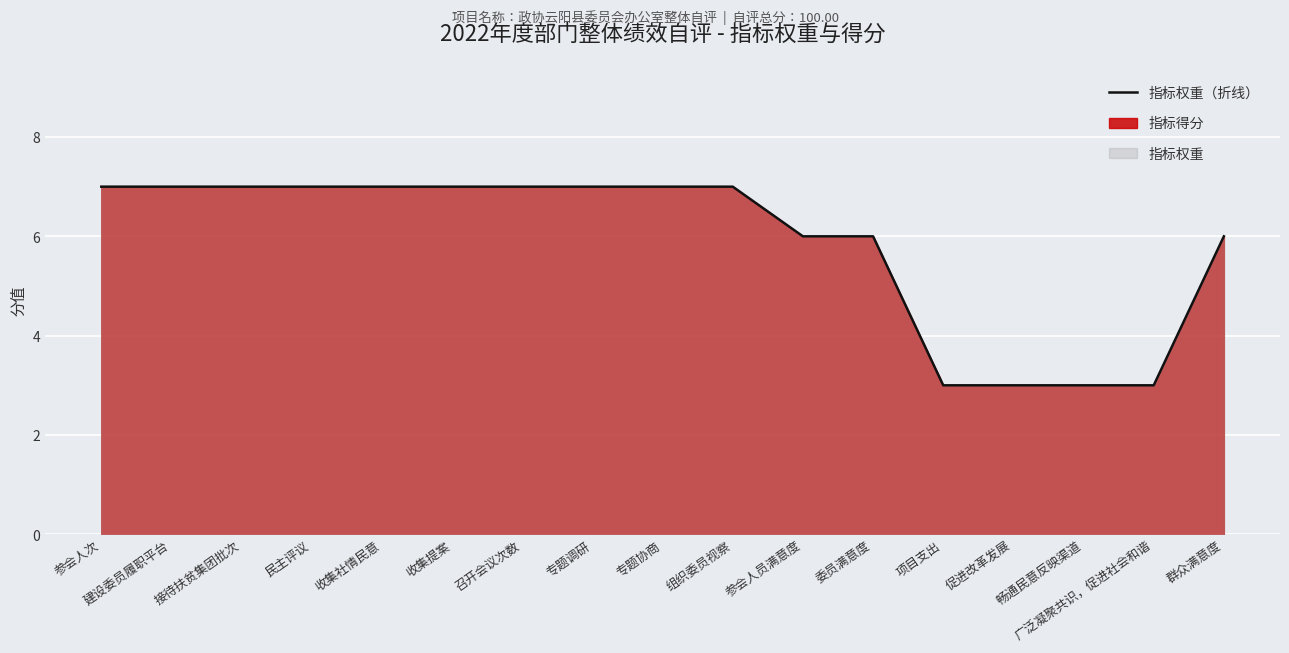

What is the difference between the maximum and minimum values?

4